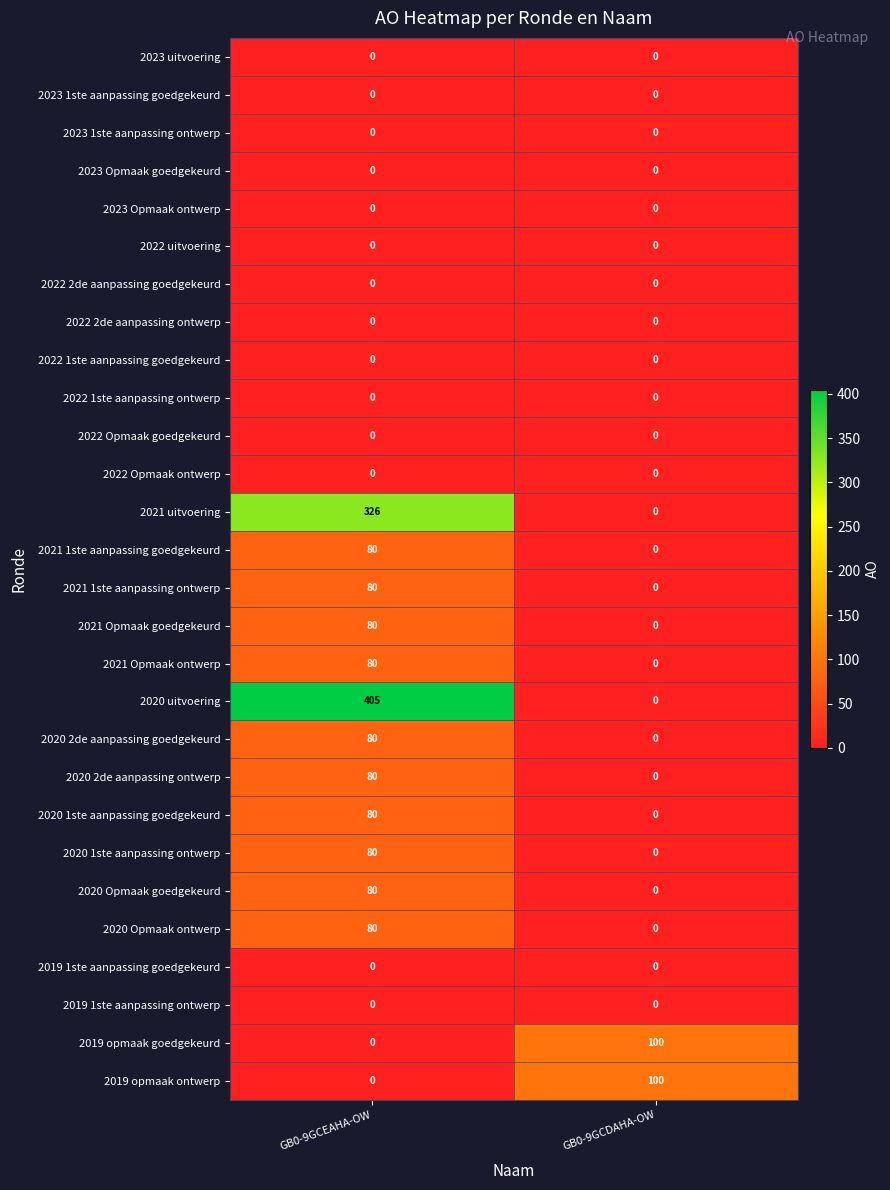

At which category is the sum across all series the highest?

GB0-9GCEAHA-OW